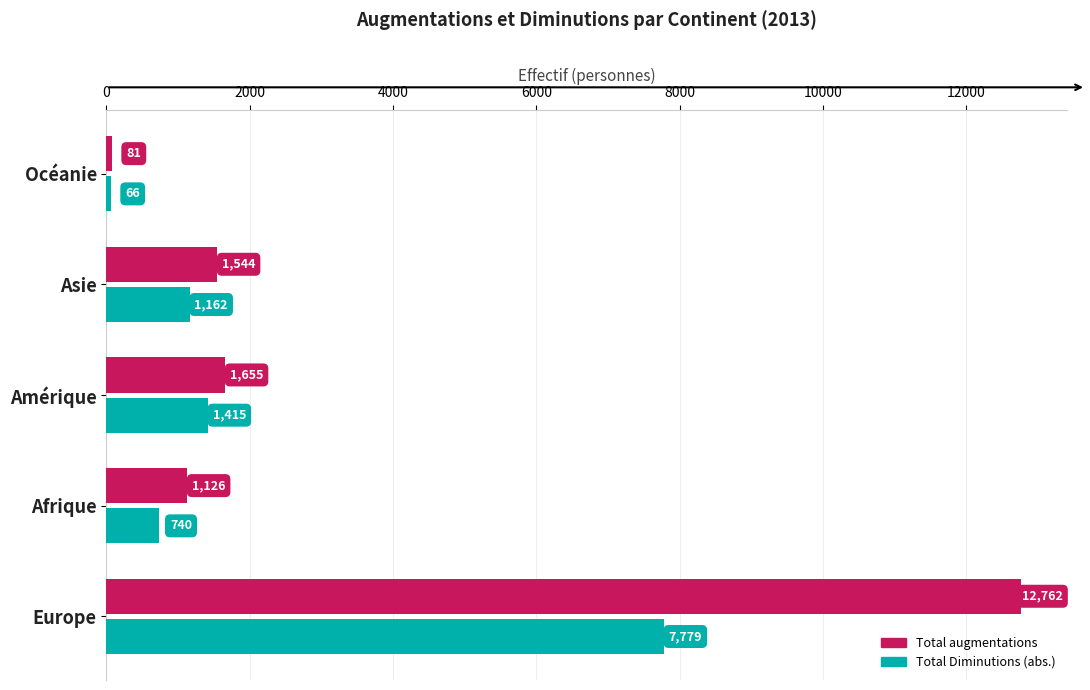

What is the spread (max minus min) of values at Amérique?

240